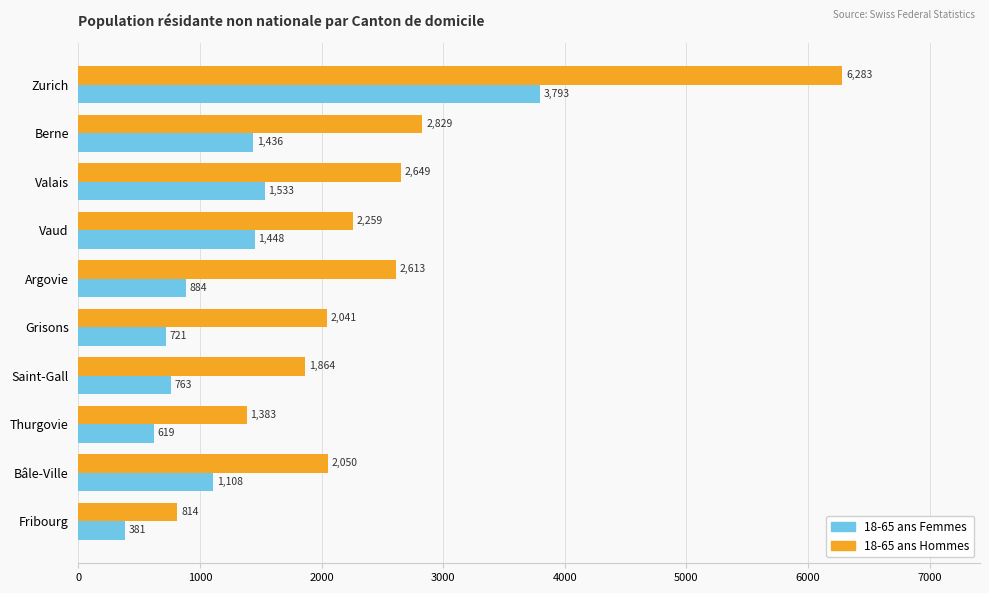

What are all the series names shown in the legend?

18-65 ans Femmes, 18-65 ans Hommes